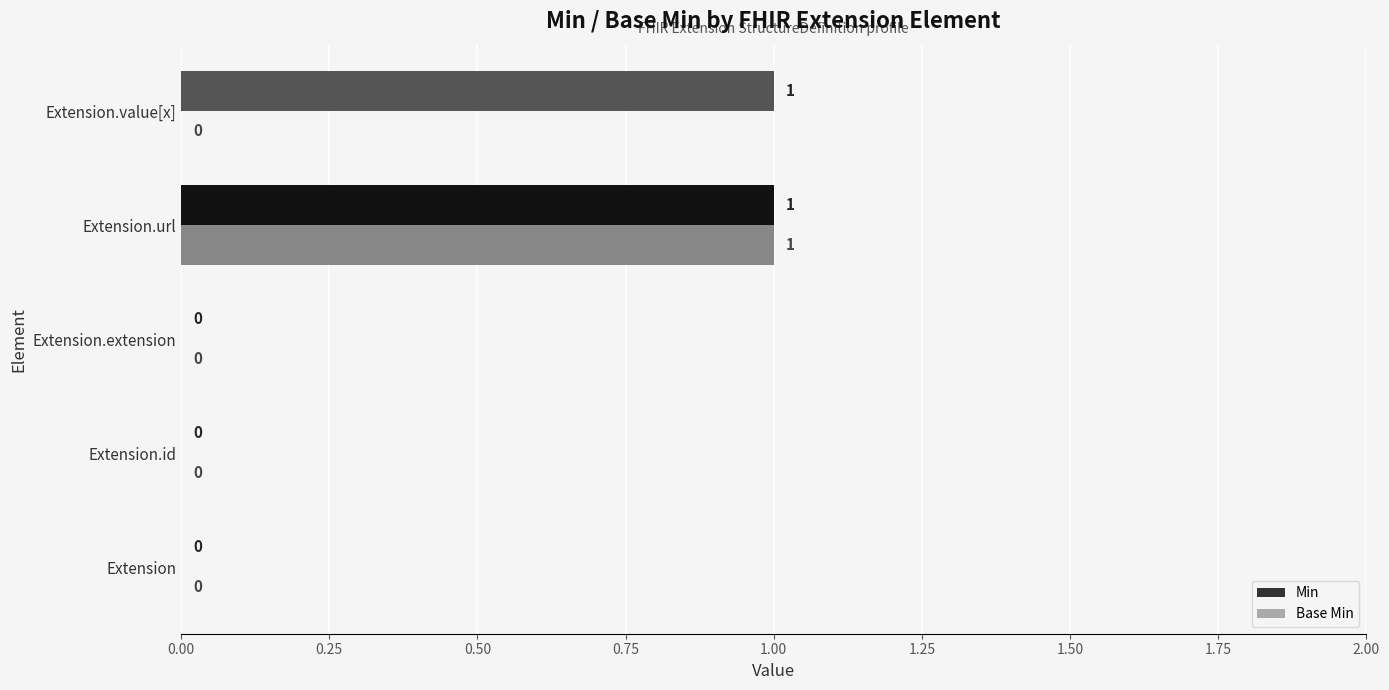

How many data points does each series have?

5